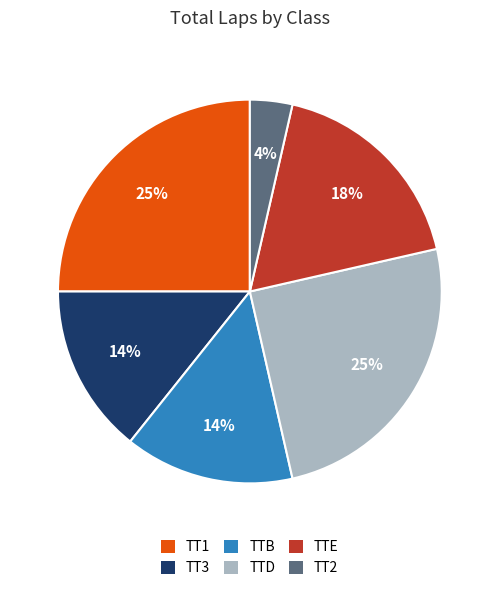

Is there any slice that represents more than half of the pie?

No